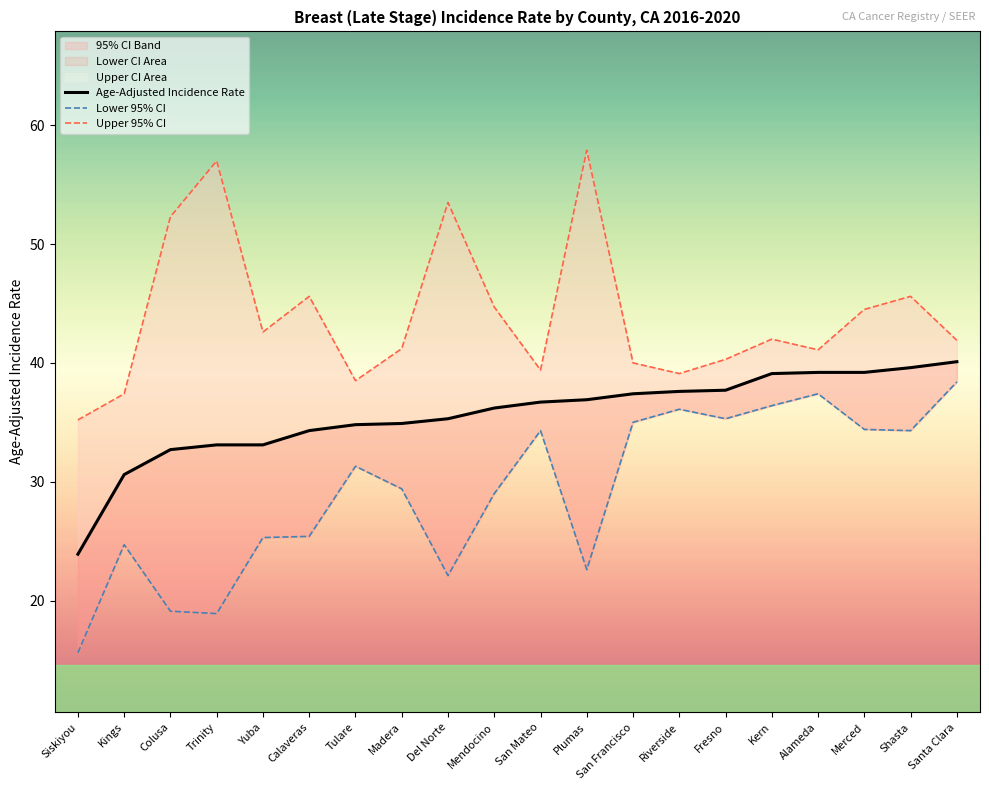

The Upper 95% CI series shows 74.8 at Santa Clara. True or false?

False